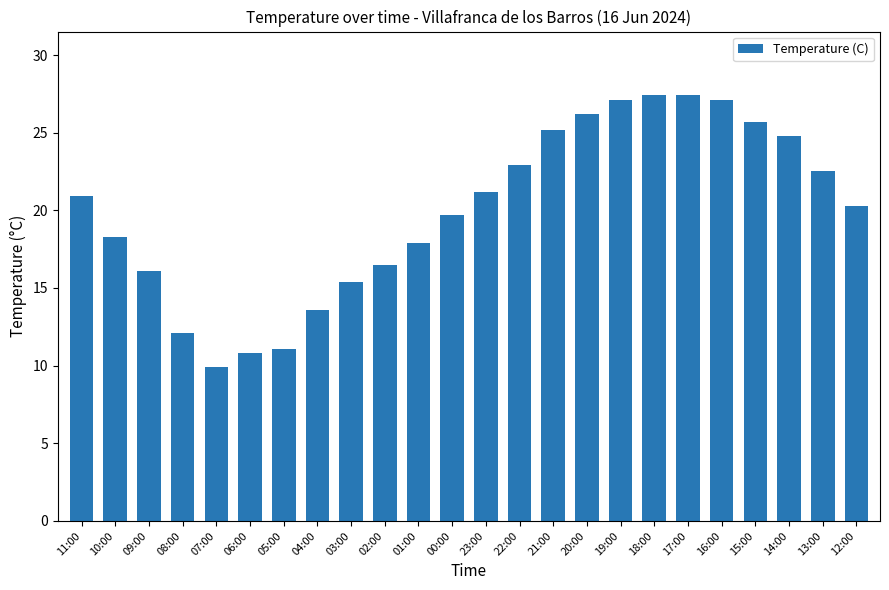

True or false: the data shows 27.1 at 16:00.

True